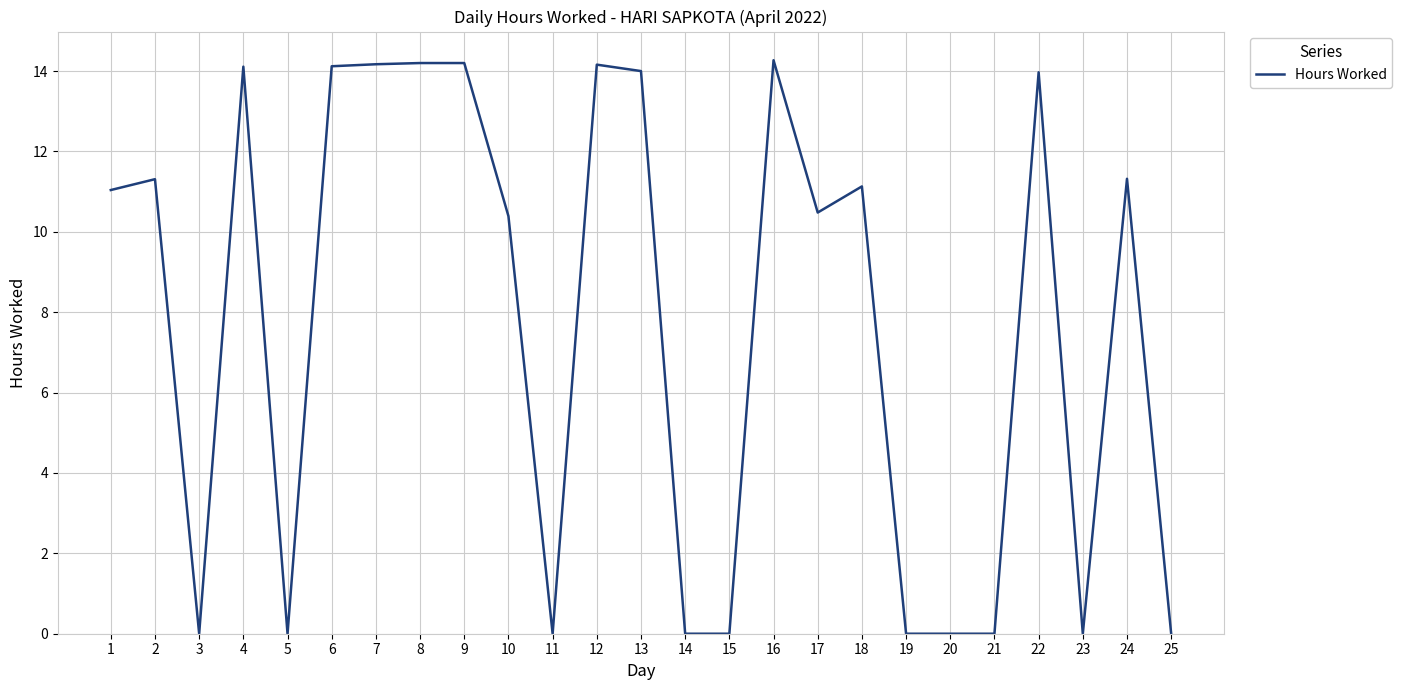

What is the greatest value displayed?

14.3